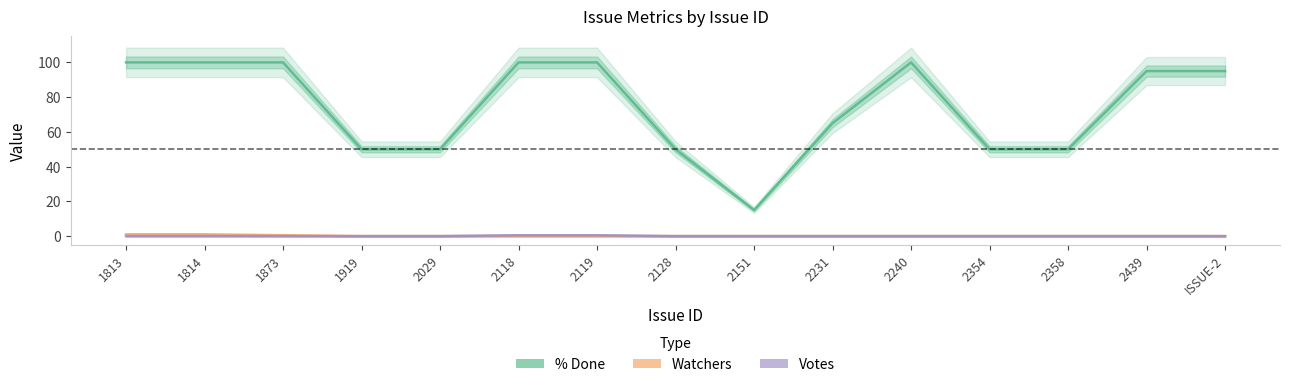

Between ISSUE-2 and 2439, which is larger?

ISSUE-2